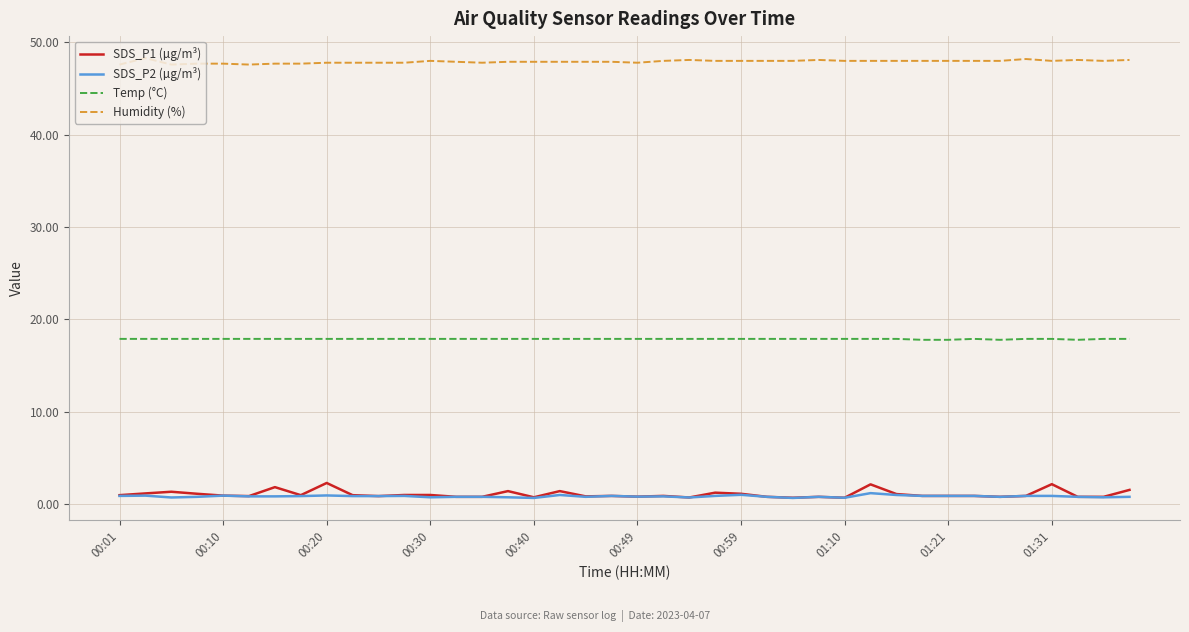

How many distinct data groups are displayed?

4